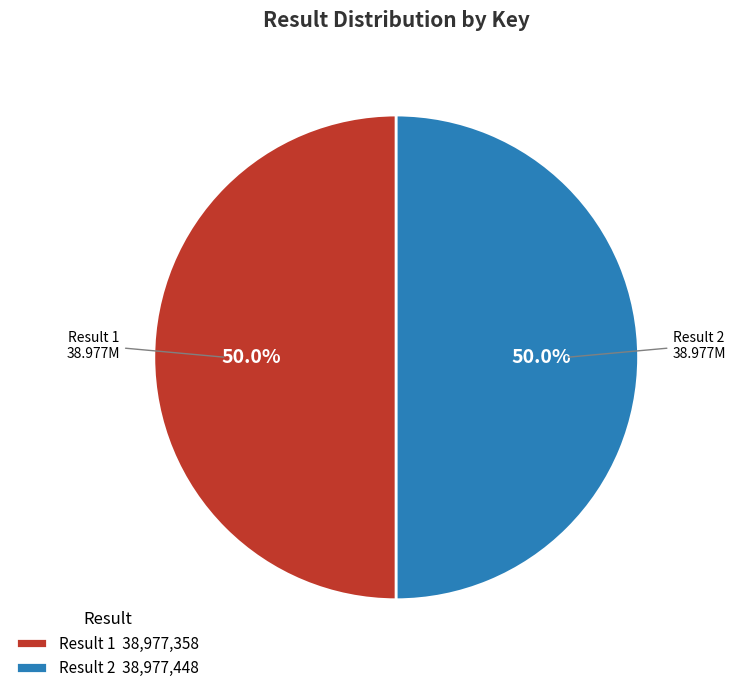

How many slices are in this pie chart?

2